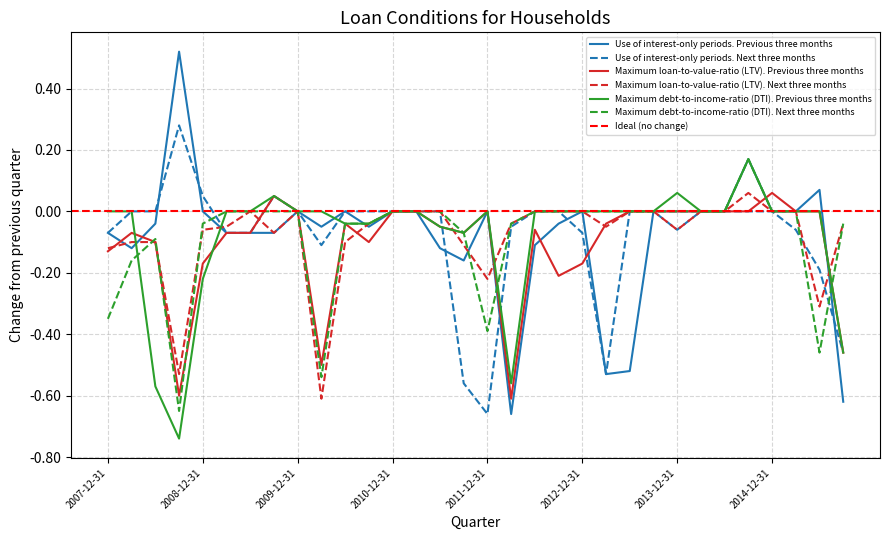

What is the smallest value displayed?

-0.7